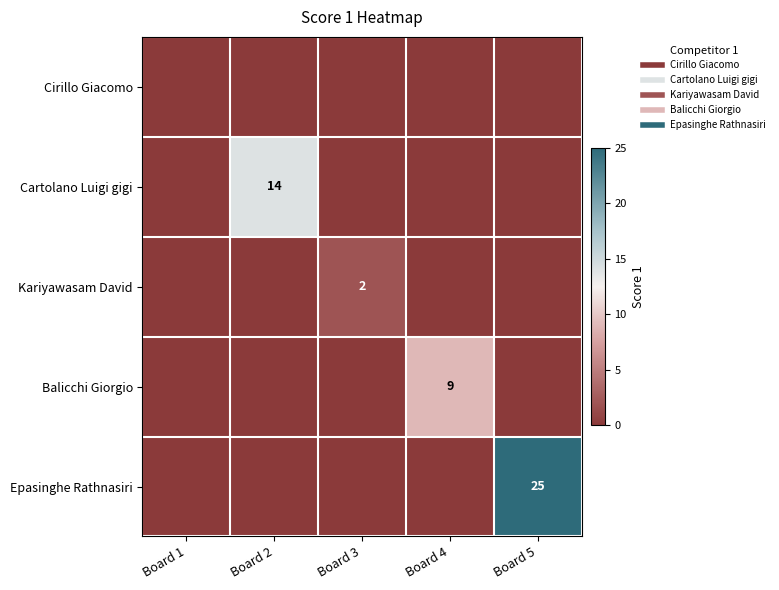

What is the spread (max minus min) of values at Board 2?

14